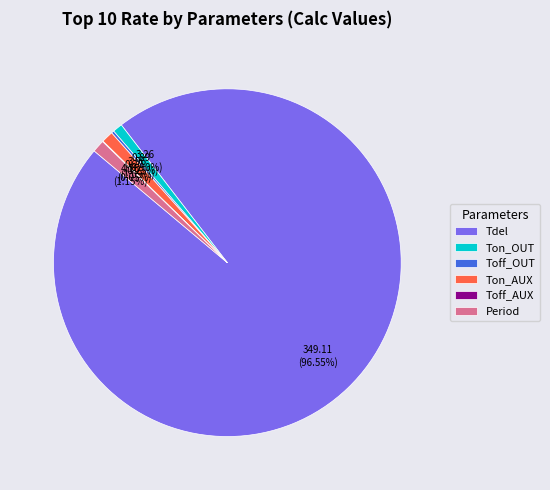

Which slice is the largest?

Tdel